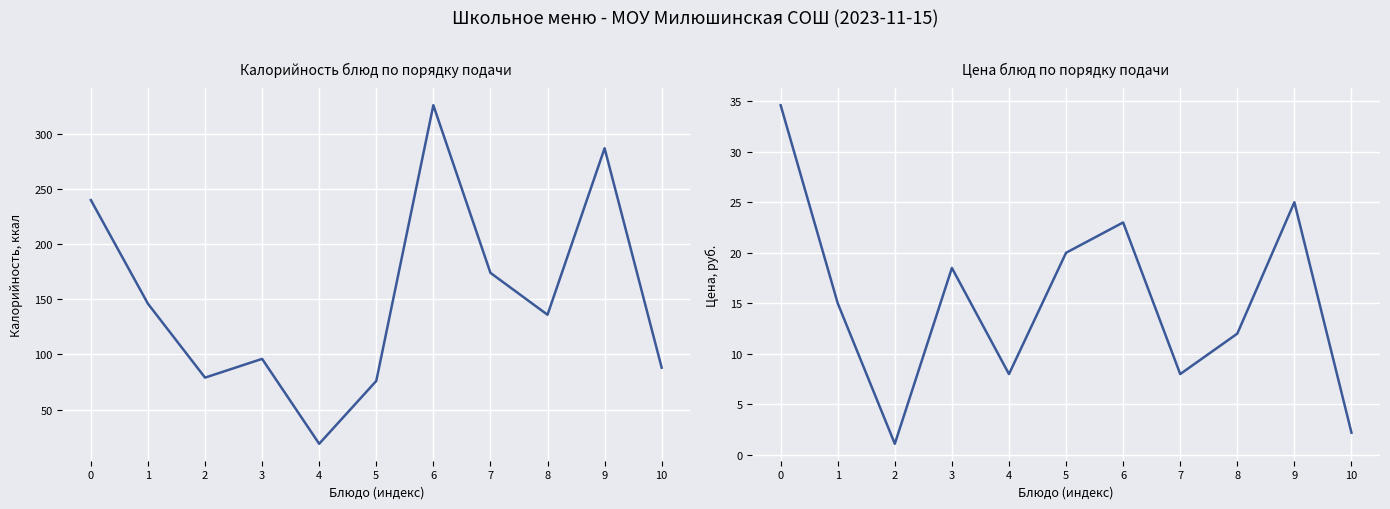

Reading right to left, extract all data points from this chart.

Калорийность: 10=88.0	9=287.0	8=136.0	7=174.0	6=326.0	5=76.0	4=19.0	3=96.0	2=79.0	1=146.0	0=240.0
Цена: 10=2.2	9=25.0	8=12.0	7=8.0	6=23.0	5=20.0	4=8.0	3=18.5	2=1.1	1=15.0	0=34.6